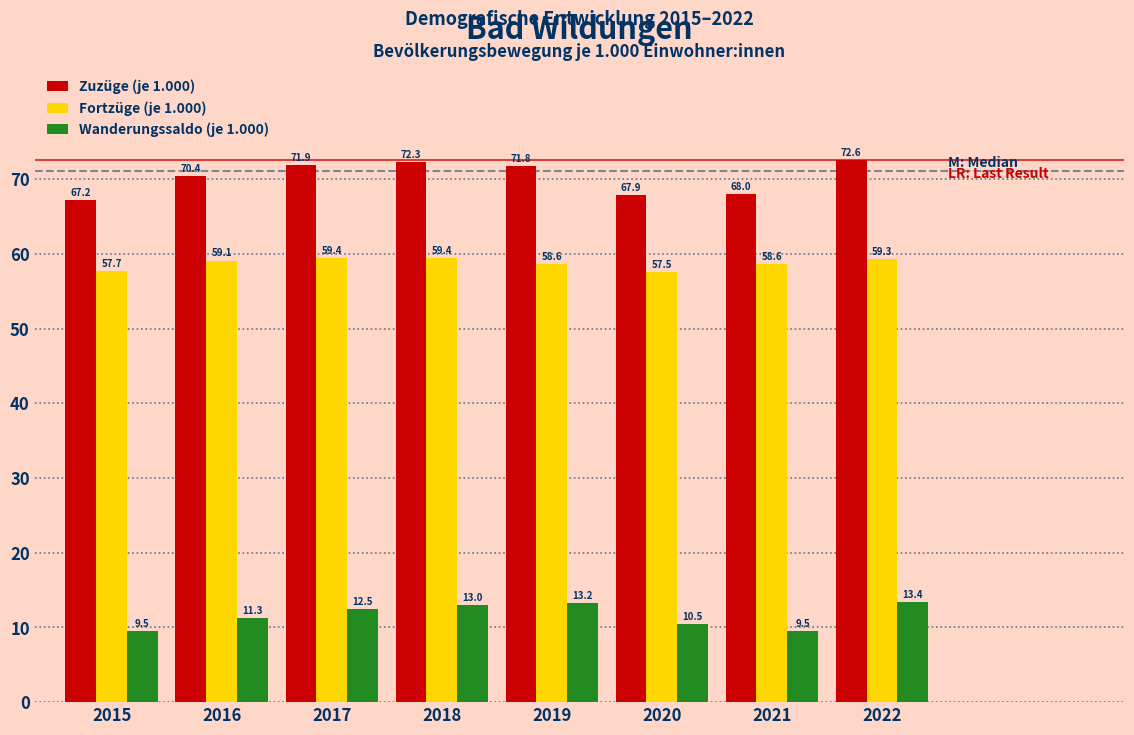

Reading right to left, list all the values displayed in this chart.

Zuzüge (je 1.000): 72.6	68.0	67.9	71.8	72.3	71.9	70.4	67.2
Fortzüge (je 1.000): 59.3	58.6	57.5	58.6	59.4	59.4	59.1	57.7
Wanderungssaldo (je 1.000): 13.4	9.5	10.5	13.2	13.0	12.5	11.3	9.5